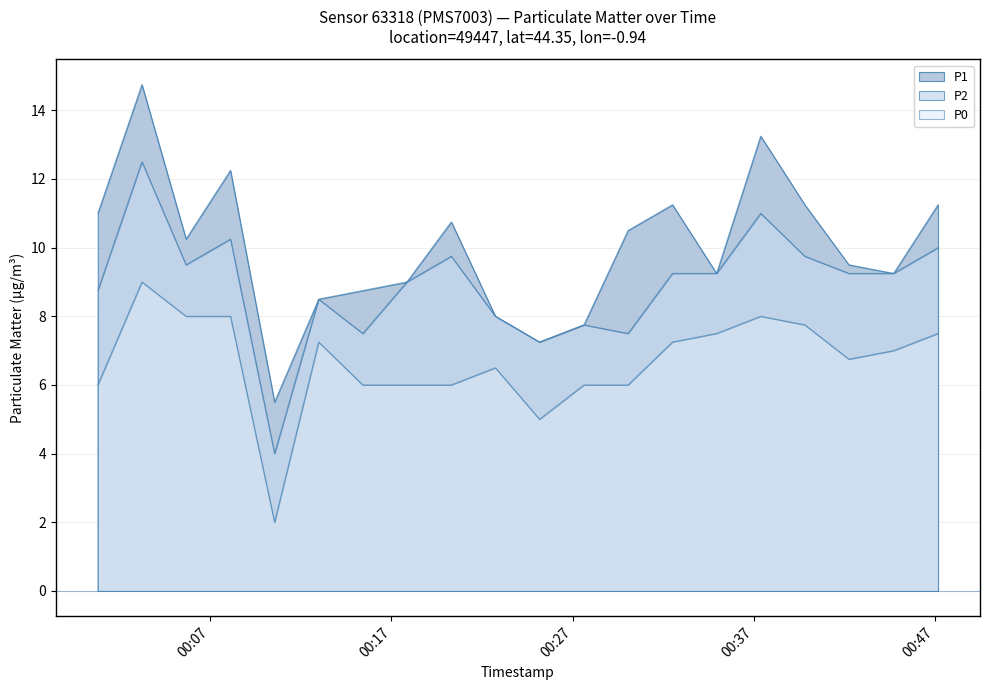

At 2022-08-03T00:15:25, list the series in order from smallest to largest.

P0, P2, P1